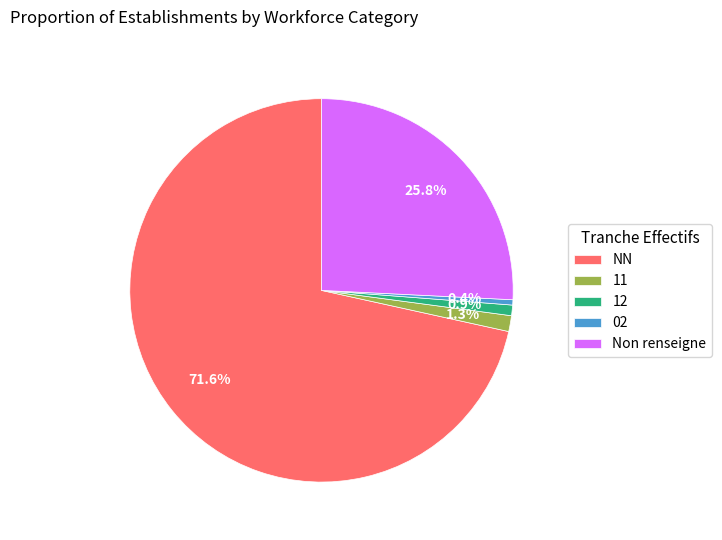

What percentage is the 12 slice, to the nearest percent?

1%